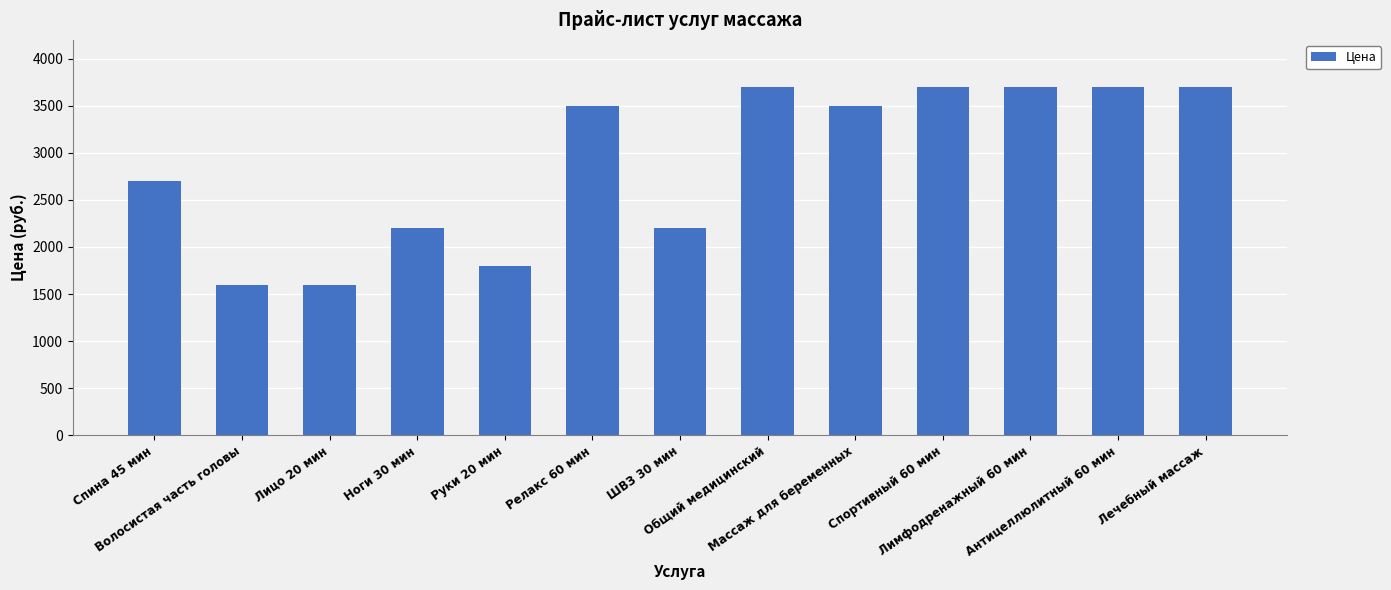

What is the maximum value shown in the chart?

3700